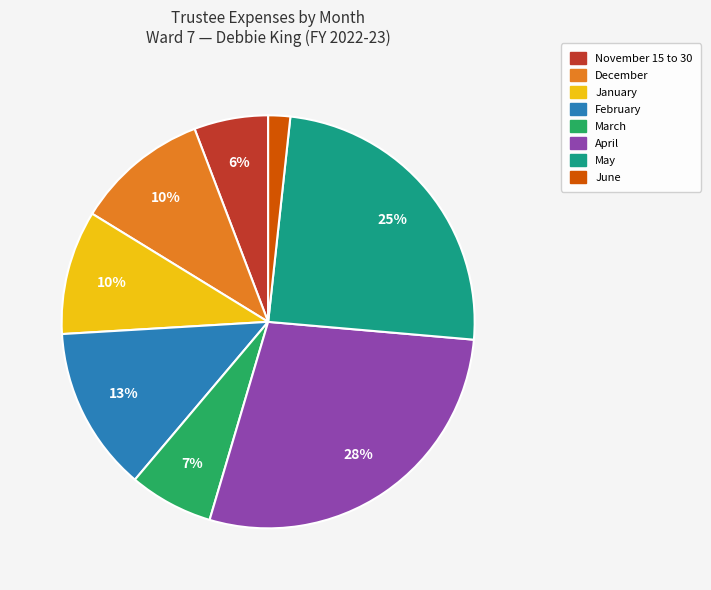

To the nearest percent, what is the average slice percentage?

12%